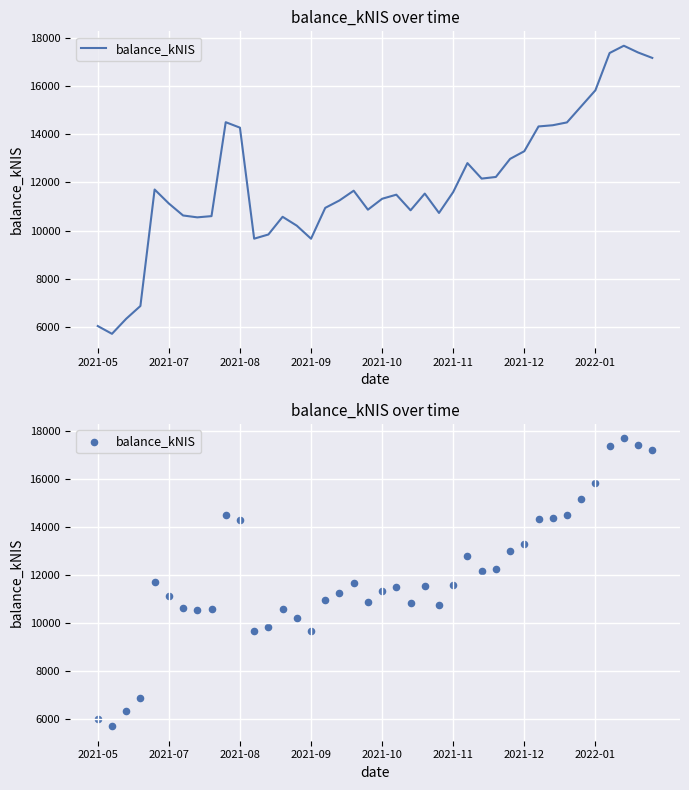

Which has a higher value, 39 or 29?

39